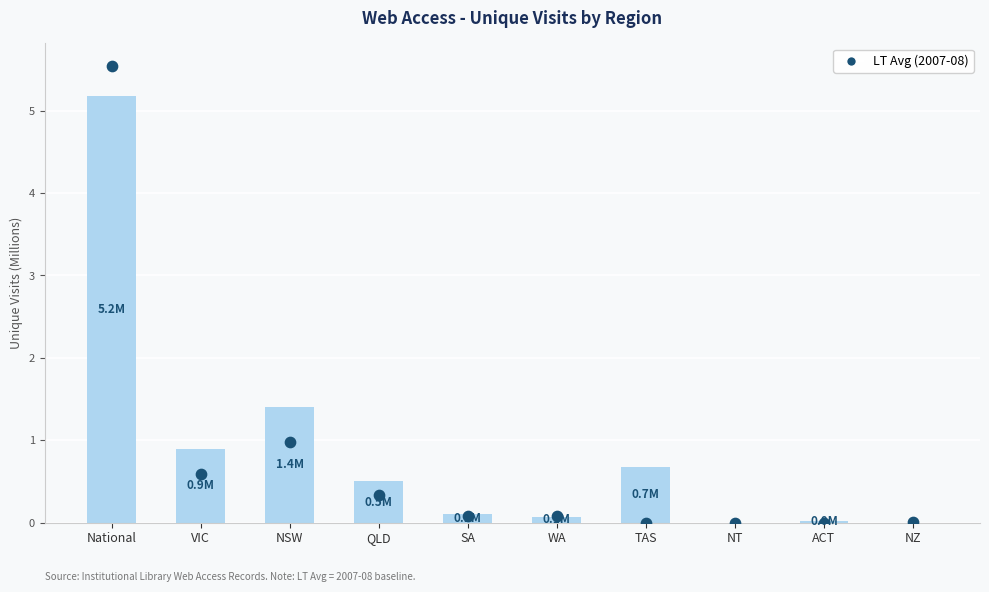

At how many categories does at least one series exceed 4?

1